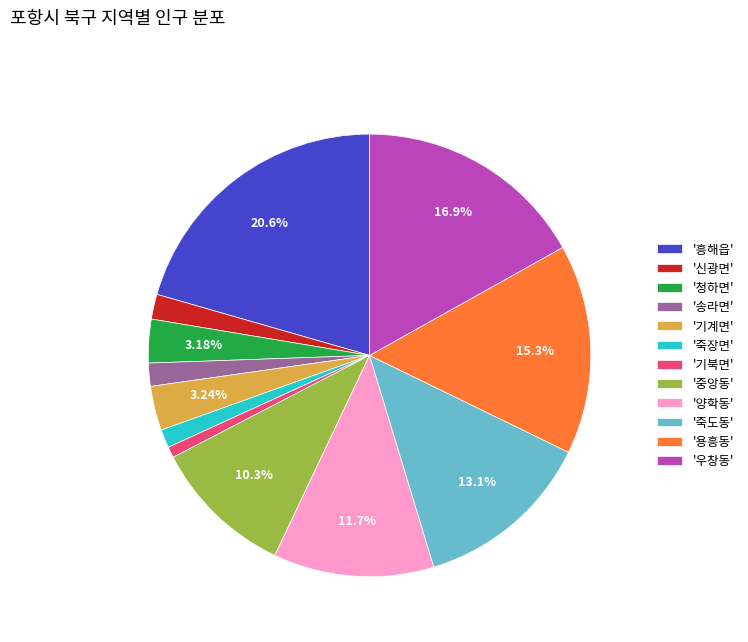

What is the largest slice in the pie chart?

'흥해읍'